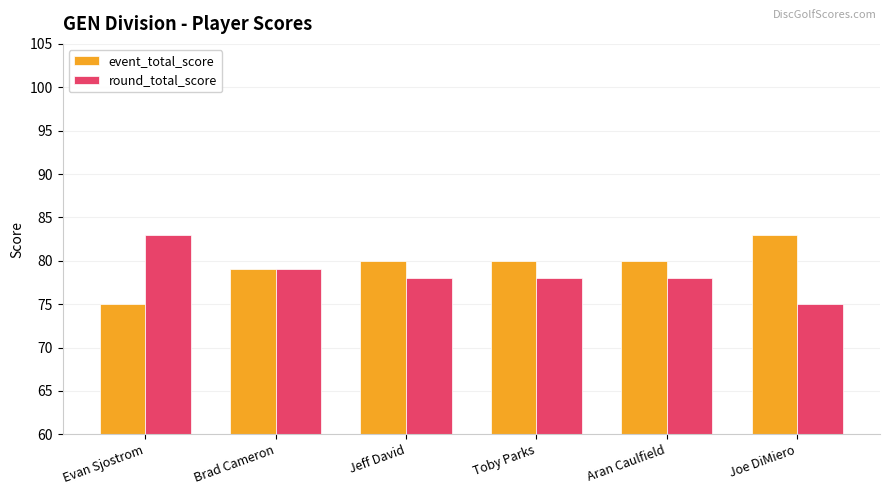

Are the bars grouped side by side (vs. stacked)?

Yes